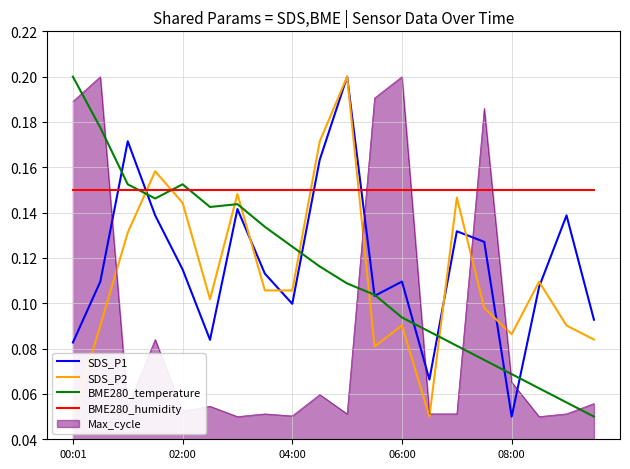

True or false: BME280_temperature and BME280_humidity intersect in this chart.

True